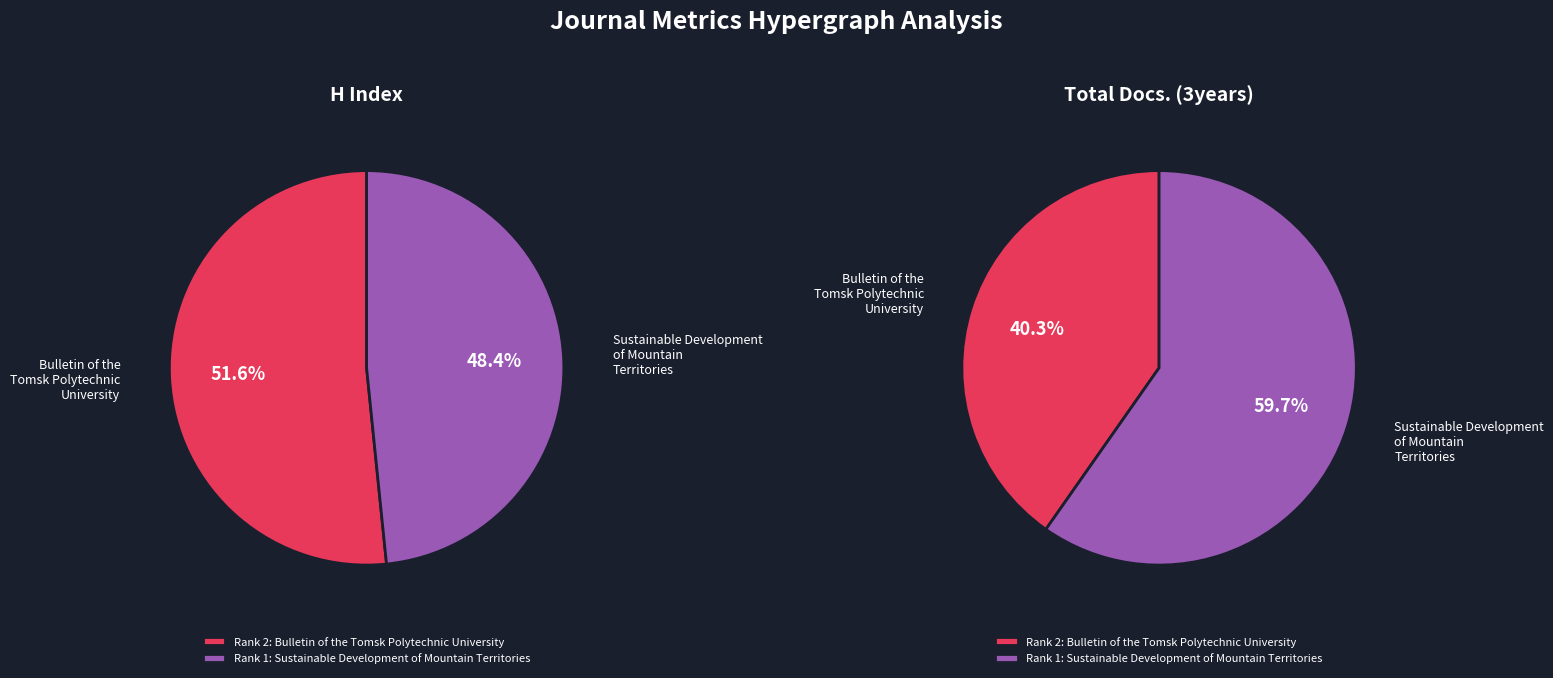

What percentage is the Sustainable Development of Mountain Territories slice, to the nearest percent?

48%